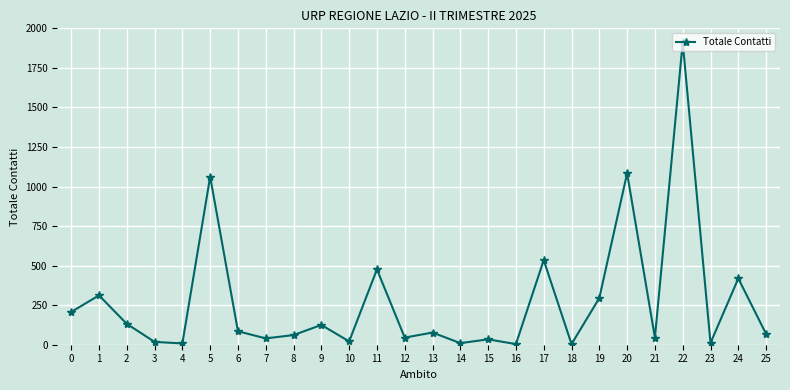

Does the chart have visible grid lines?

Yes